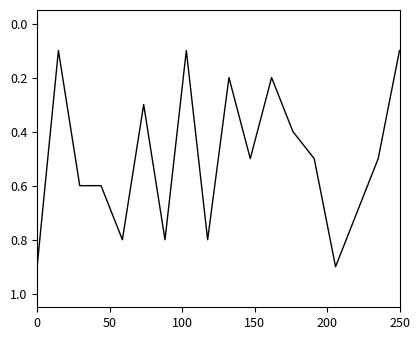

What is the average value?

0.5